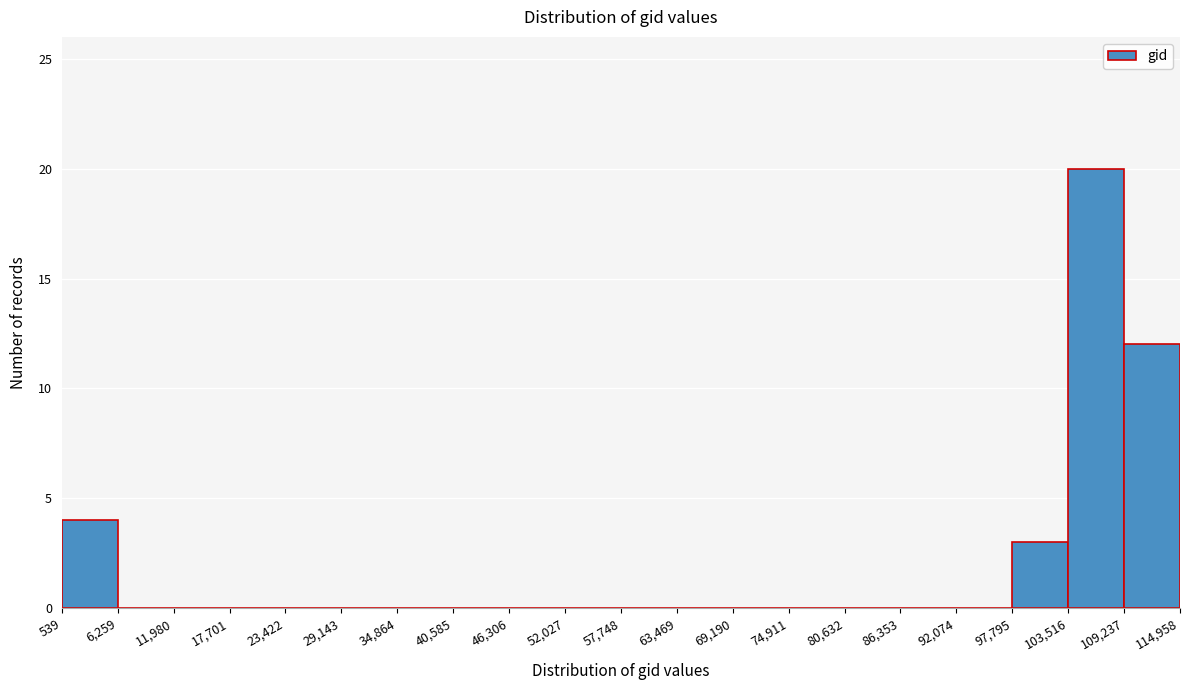

Reading left to right, transcribe this chart: for each bar, give the range it covers on the x-axis and its height. The values are not printed on the chart, so give them approximately, as read against the axis.

539 to 6,259: 4
6,259 to 11,980: 0
11,980 to 17,701: 0
17,701 to 23,422: 0
23,422 to 29,143: 0
29,143 to 34,864: 0
34,864 to 40,585: 0
40,585 to 46,306: 0
46,306 to 52,027: 0
52,027 to 57,748: 0
57,748 to 63,469: 0
63,469 to 69,190: 0
69,190 to 74,911: 0
74,911 to 80,632: 0
80,632 to 86,353: 0
86,353 to 92,074: 0
92,074 to 97,795: 0
97,795 to 103,516: 3
103,516 to 109,237: 20
109,237 to 114,958: 12